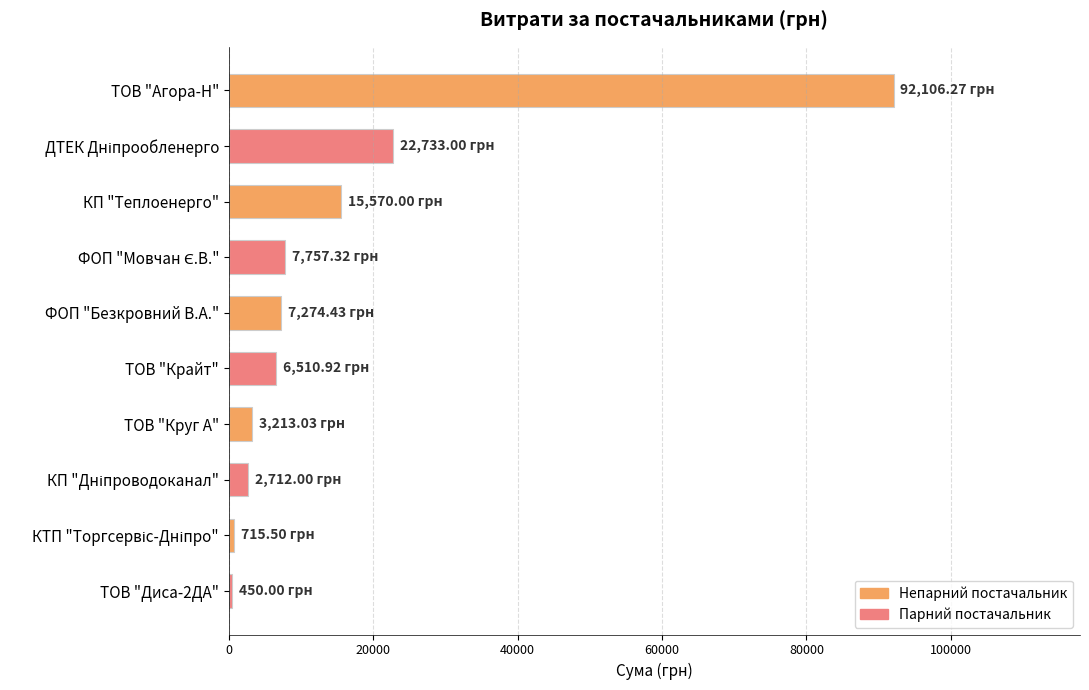

How many data points are above 7274?

5